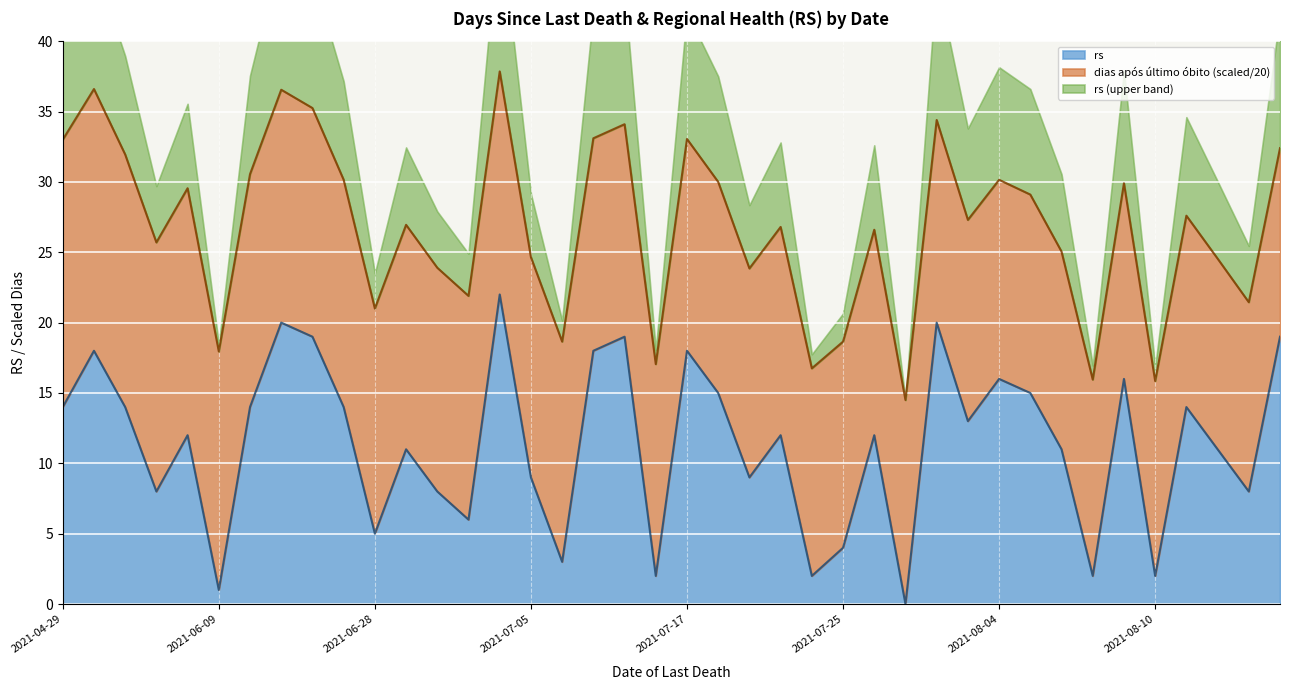

What is the change in value from 2021-07-22 to 2021-08-15?

+2